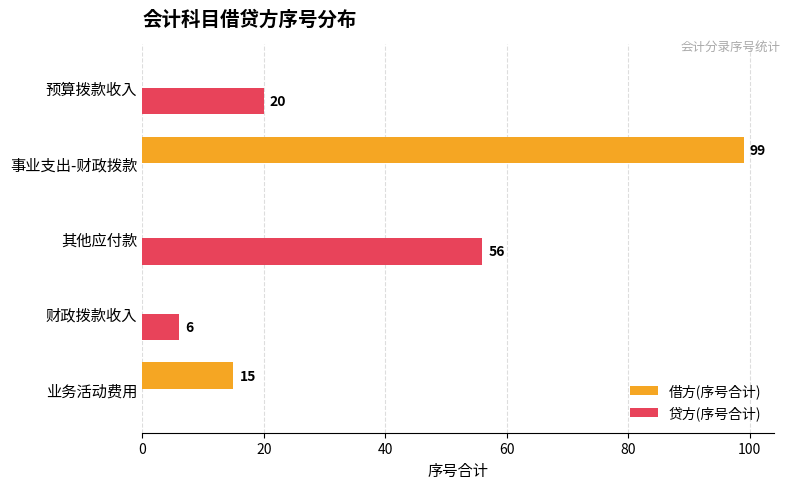

Between 其他应付款 and 预算拨款收入, which series saw the biggest shift?

贷方(序号合计)